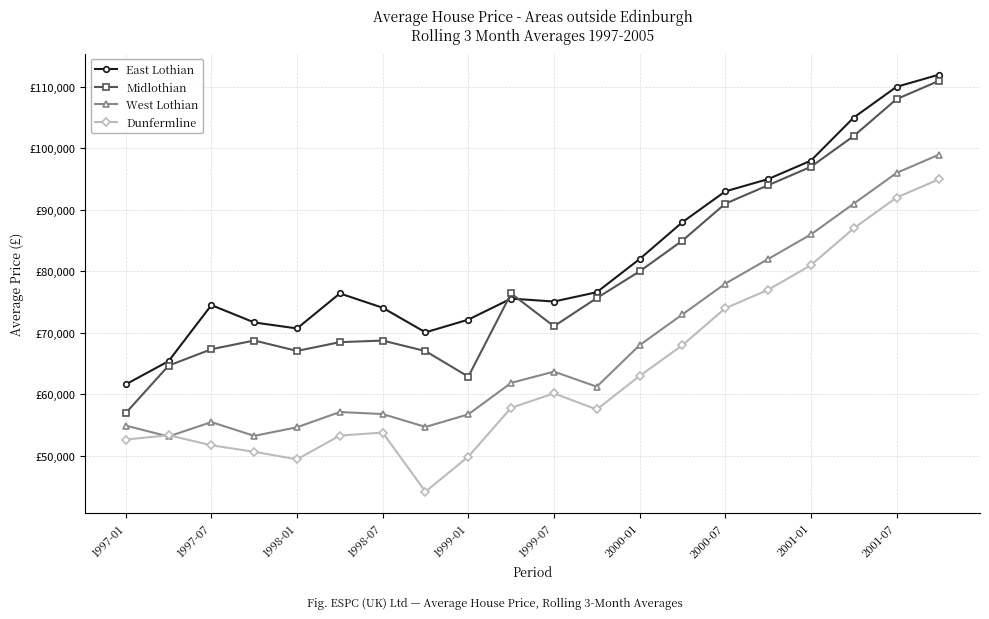

At which category is the sum across all series the highest?

19